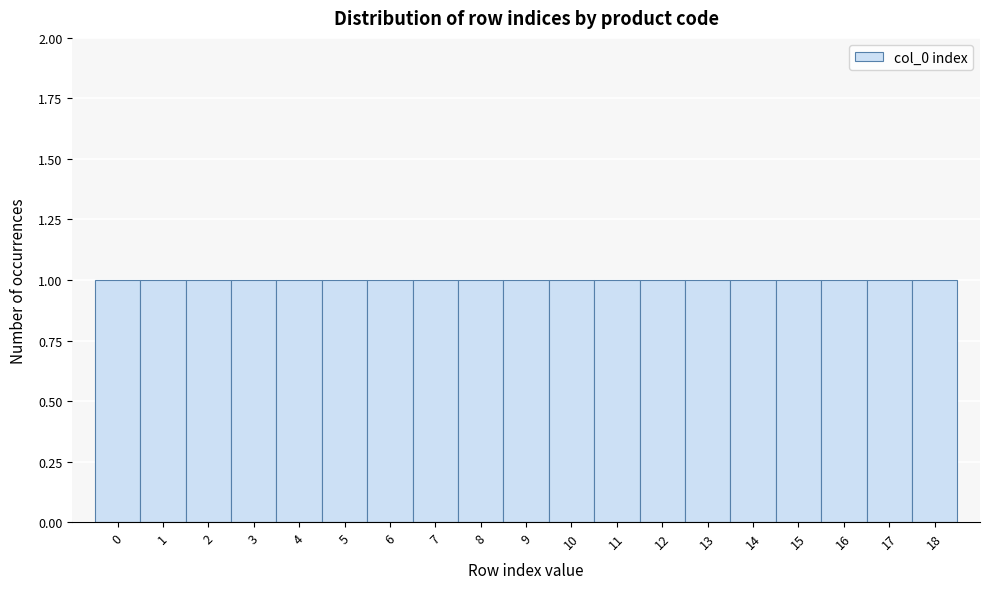

Reading left to right, transcribe this chart: for each bar, give the range it covers on the x-axis and its height. The values are not printed on the chart, so give them approximately, as read against the axis.

-0.5 to 0.5: 1
0.5 to 1.5: 1
1.5 to 2.5: 1
2.5 to 3.5: 1
3.5 to 4.5: 1
4.5 to 5.5: 1
5.5 to 6.5: 1
6.5 to 7.5: 1
7.5 to 8.5: 1
8.5 to 9.5: 1
9.5 to 10.5: 1
10.5 to 11.5: 1
11.5 to 12.5: 1
12.5 to 13.5: 1
13.5 to 14.5: 1
14.5 to 15.5: 1
15.5 to 16.5: 1
16.5 to 17.5: 1
17.5 to 18.5: 1